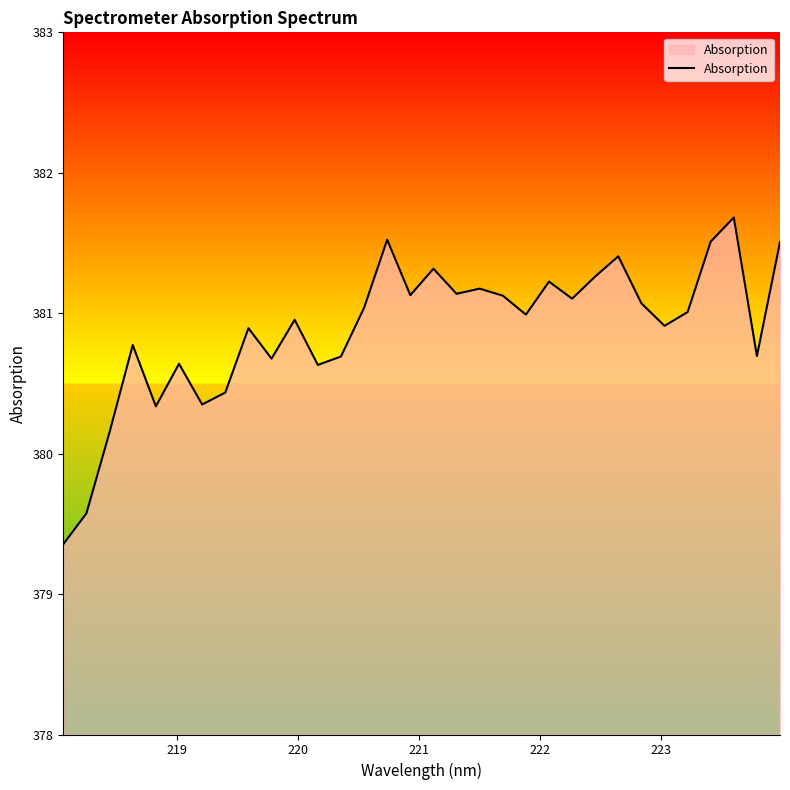

How many lines are shown in the chart?

1